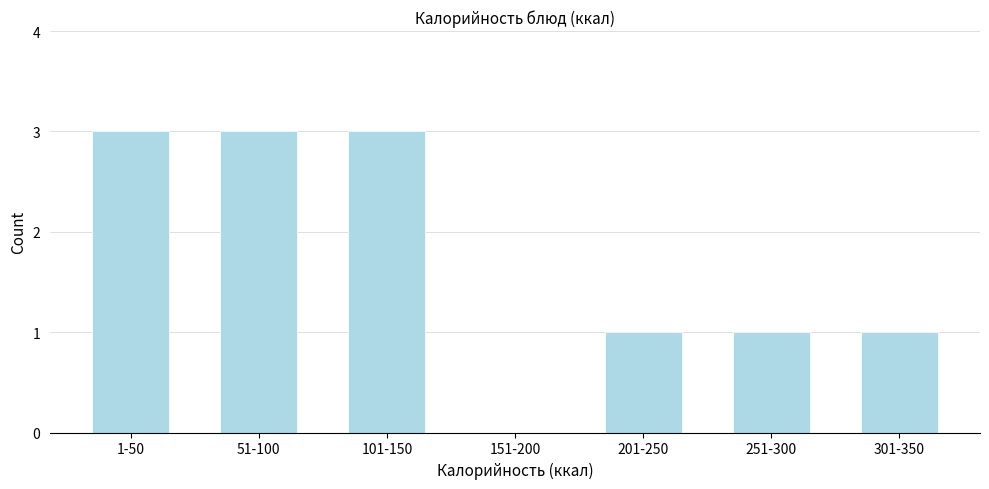

Reading right to left, what are all the values shown in this chart?

301-350=1	251-300=1	201-250=1	151-200=0	101-150=3	51-100=3	1-50=3